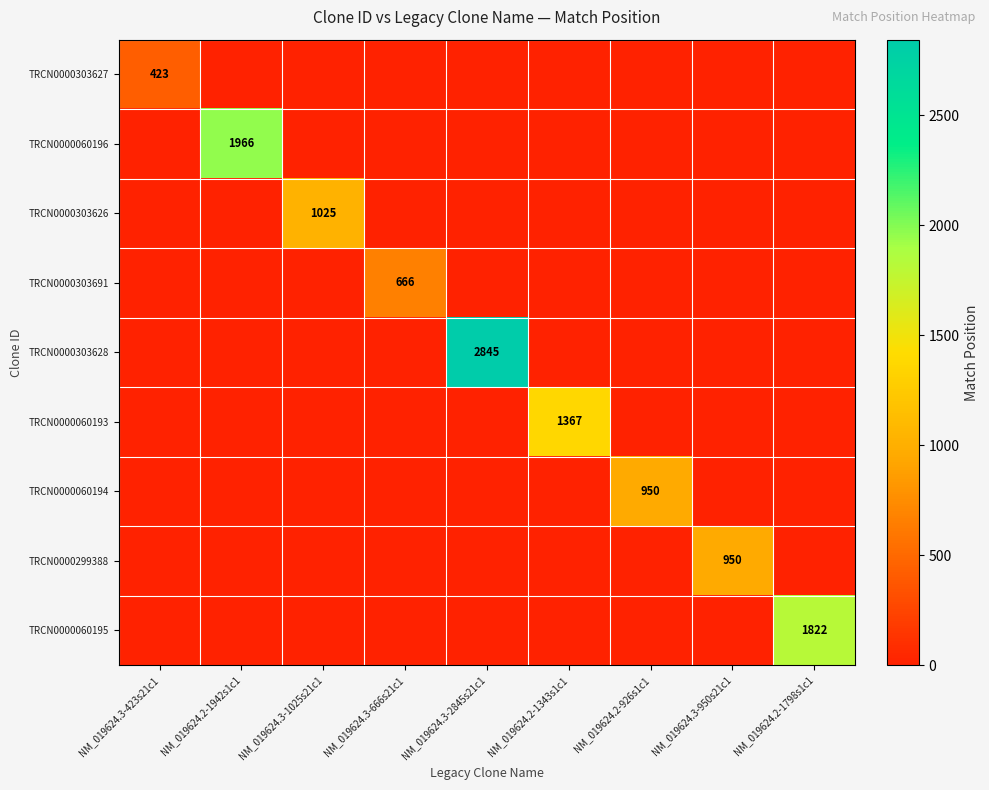

True or false: TRCN0000303627 has a value of 654 at NM_019624.3-423s21c1.

False